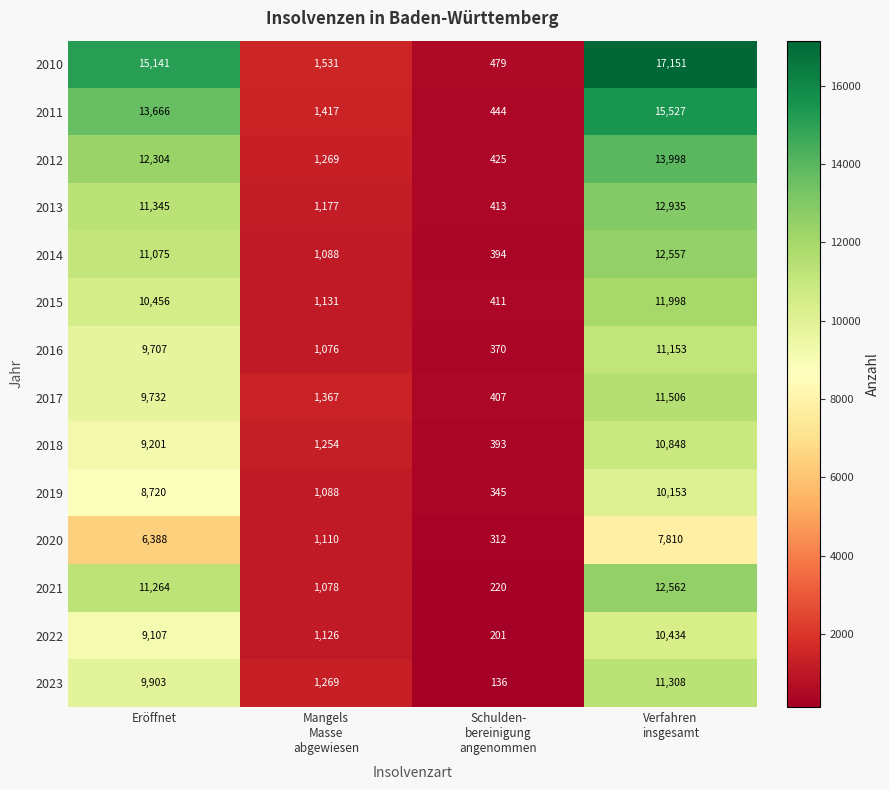

Which series changed the most between Schulden-
bereinigung
angenommen and Verfahren
insgesamt?

2010